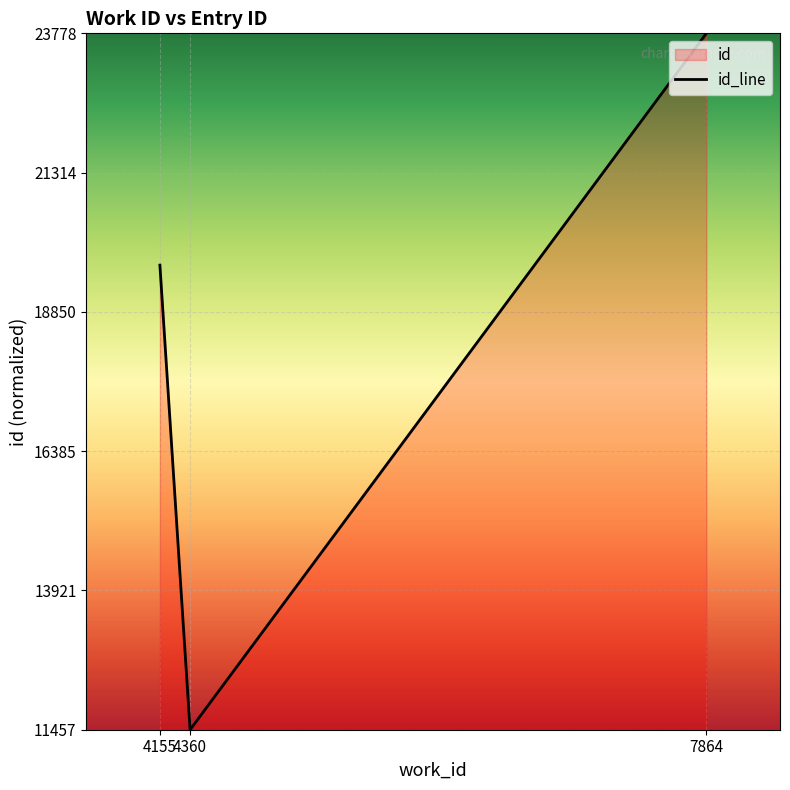

Reading left to right, what are all the values shown in this chart?

4155=0.7	4360=0.0	7864=1.0